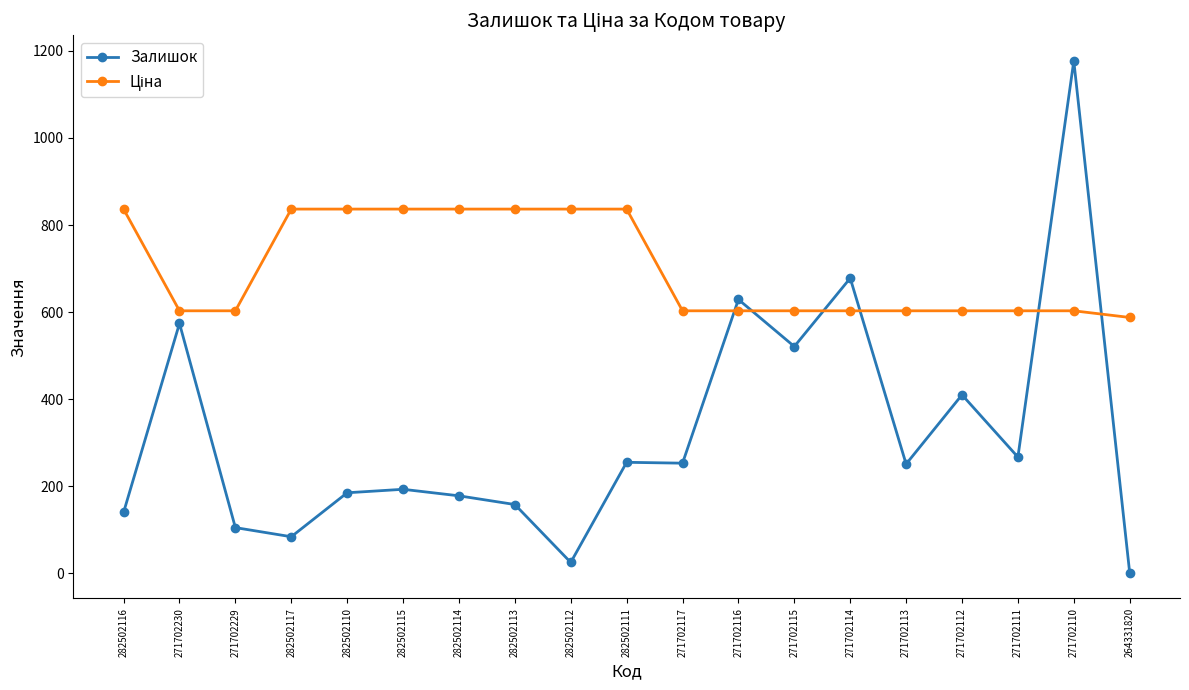

What is the total value across all series at 282502117?

920.7